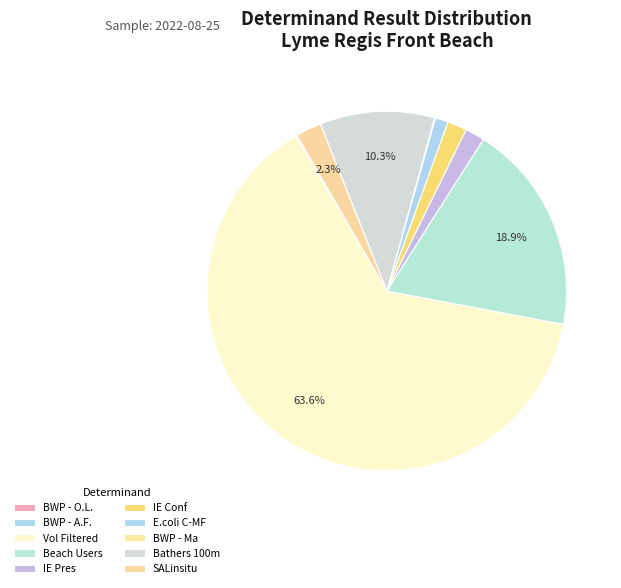

Combined, what portion of the pie is SALinsitu and Beach Users?

21.2%